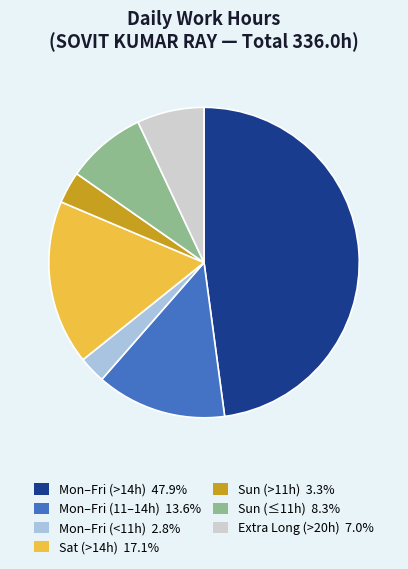

What is the ratio of the value at Sun (≤11h) 8.3% to the value at Sun (>11h) 3.3%?

2.5